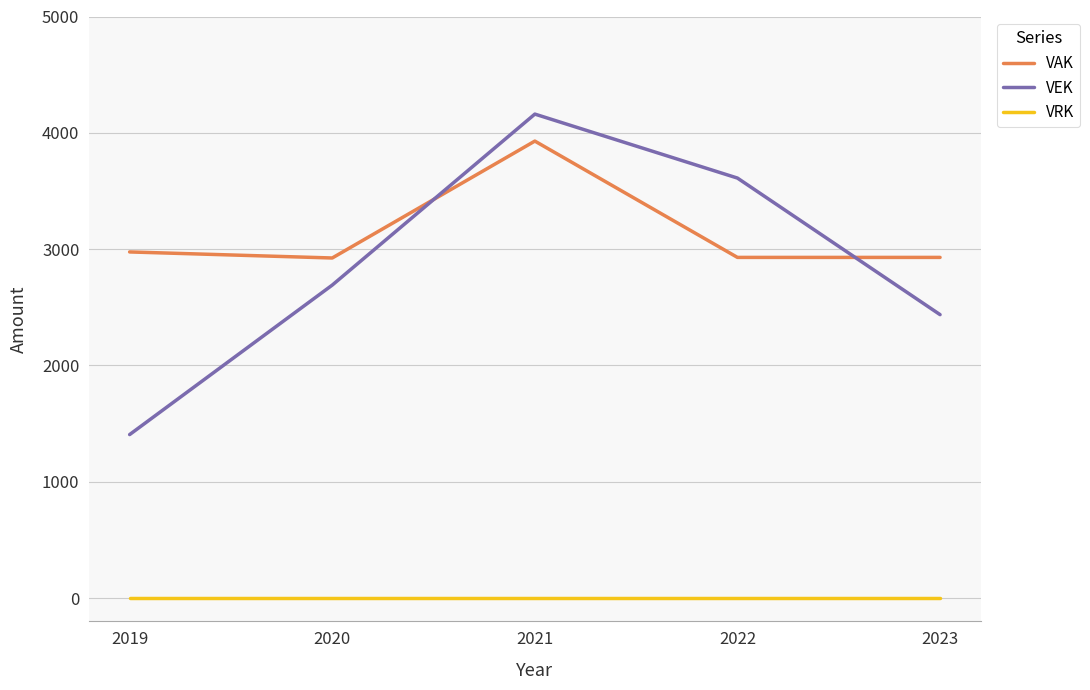

Between 2020 and 2023, which series saw the biggest shift?

VEK